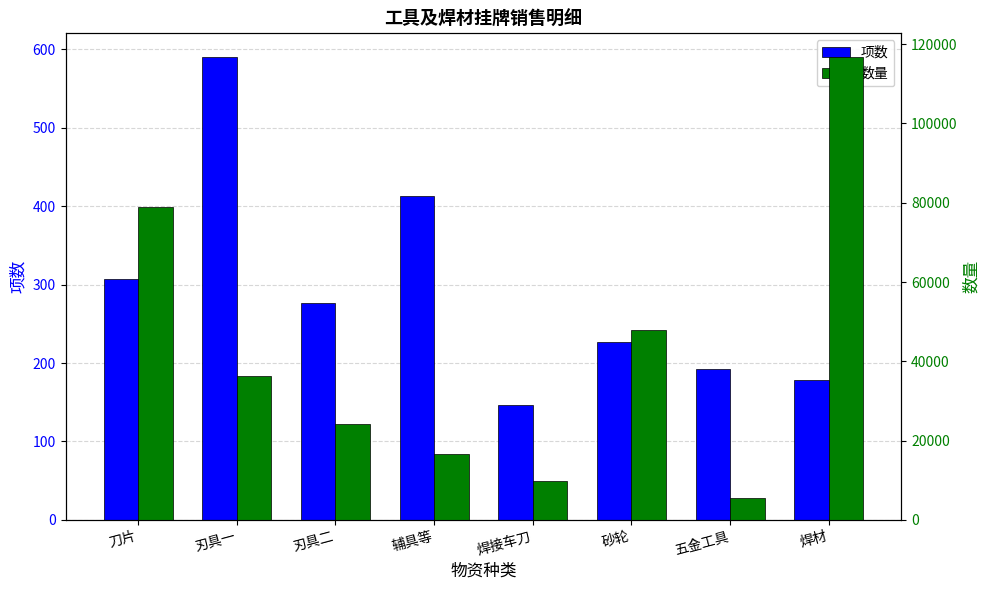

What is the sum of the 数量 values at 砂轮 and 五金工具?

53357.0